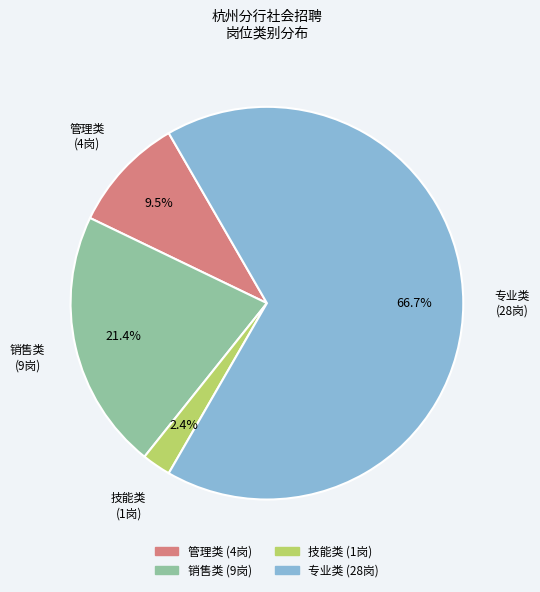

How many segments does this pie chart have?

4